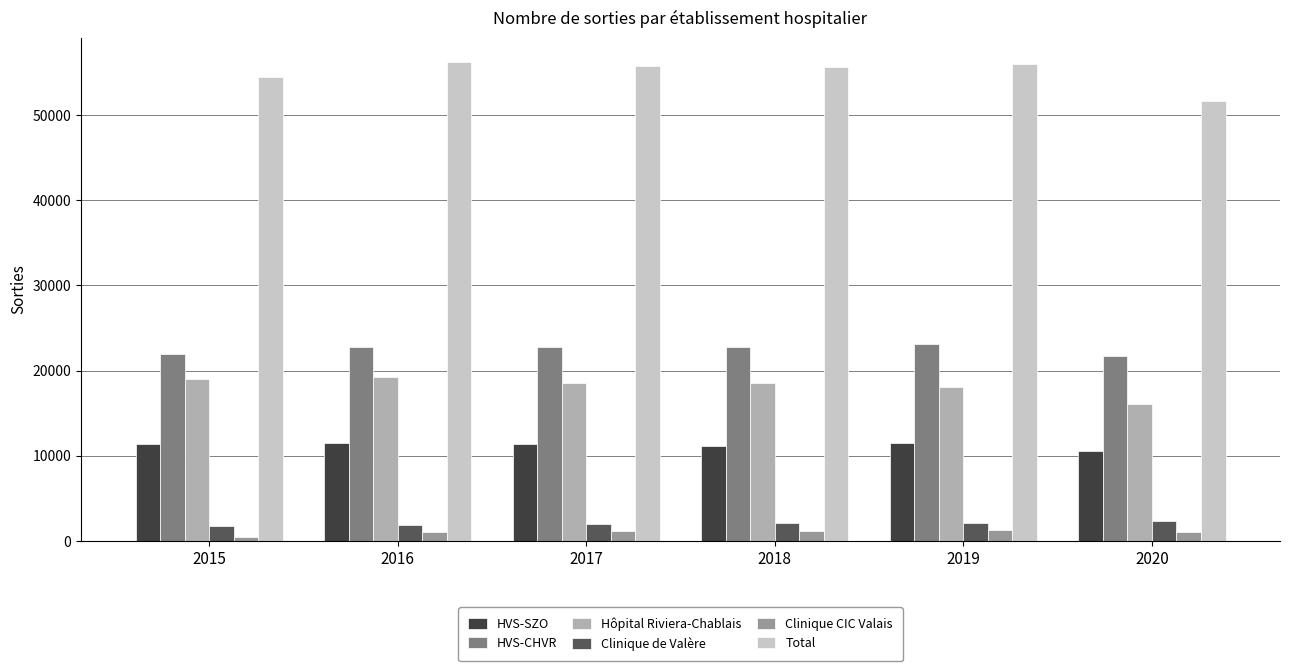

True or false: HVS-CHVR has a value of 33922 at 2016.

False